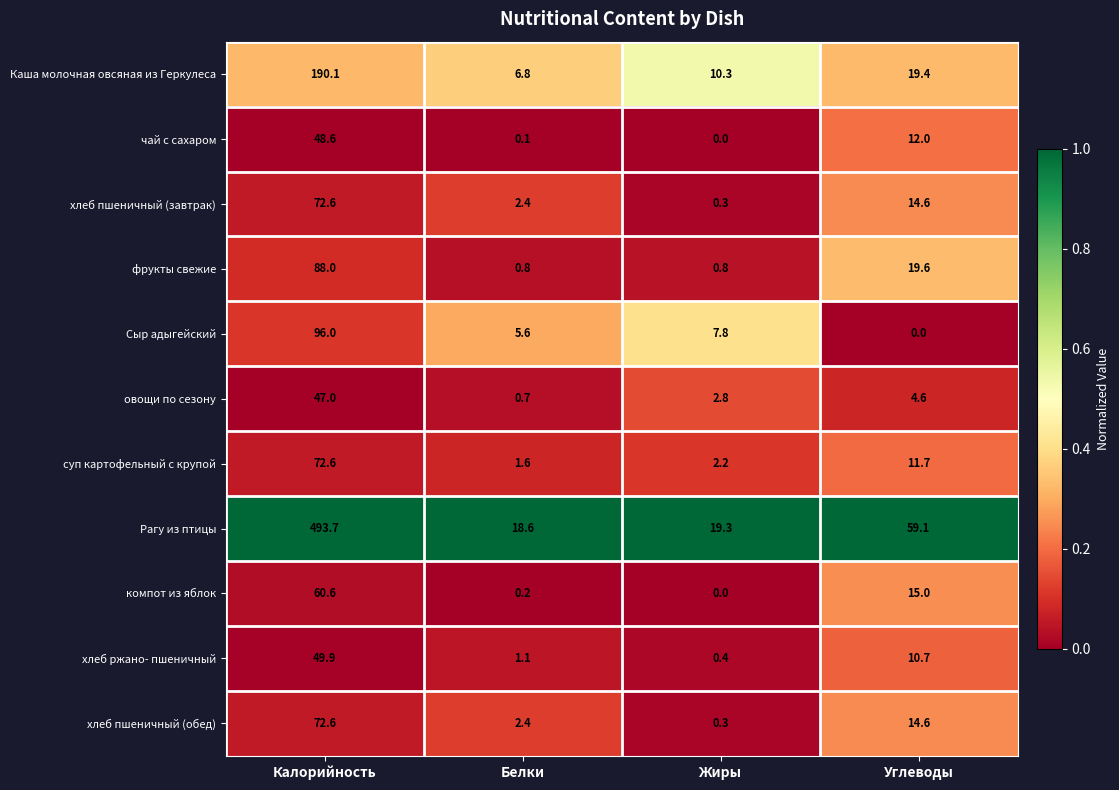

At which label does хлеб пшеничный (обед) first exceed 14?

Калорийность